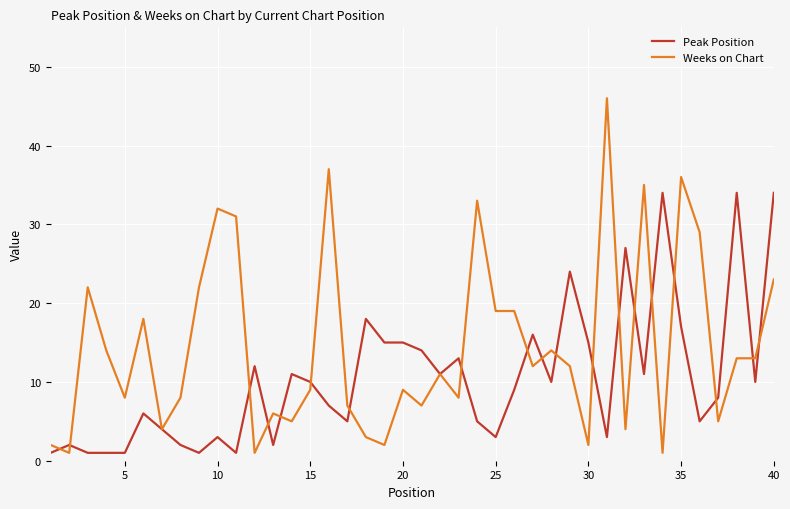

Which series has the largest total across all categories?

Weeks on Chart